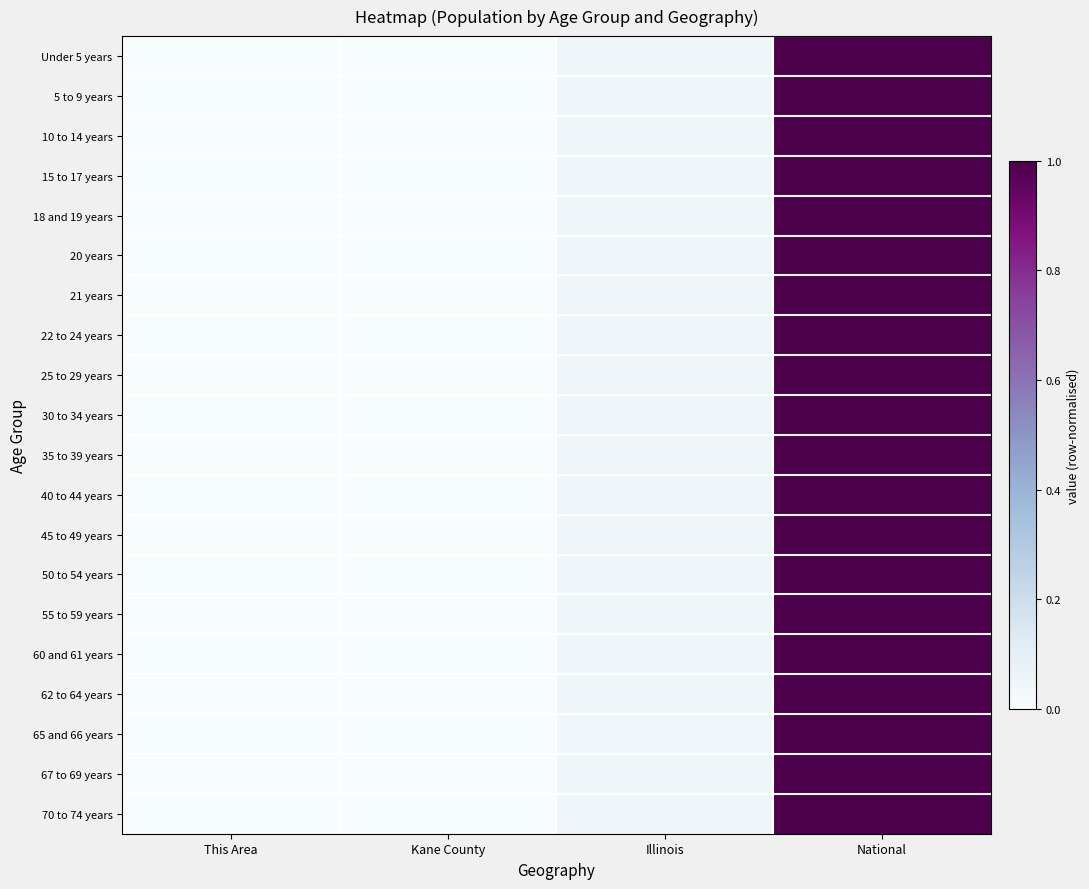

At how many categories does at least one series exceed 0?

4